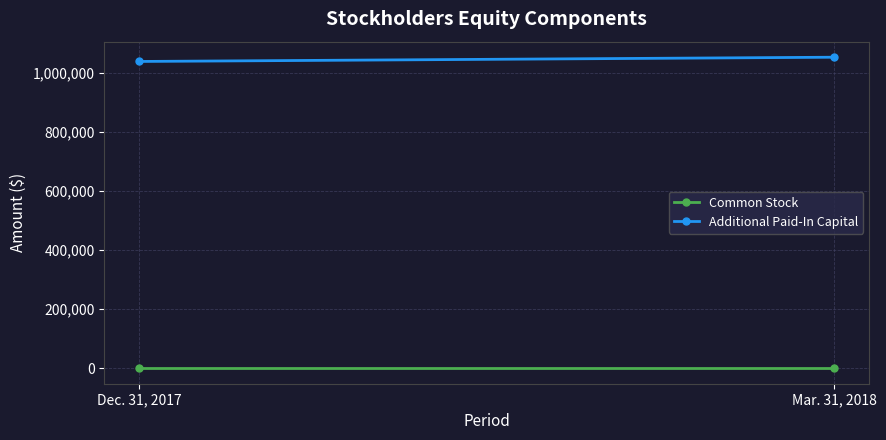

What is the label of the 2nd point from the right?

Dec. 31, 2017